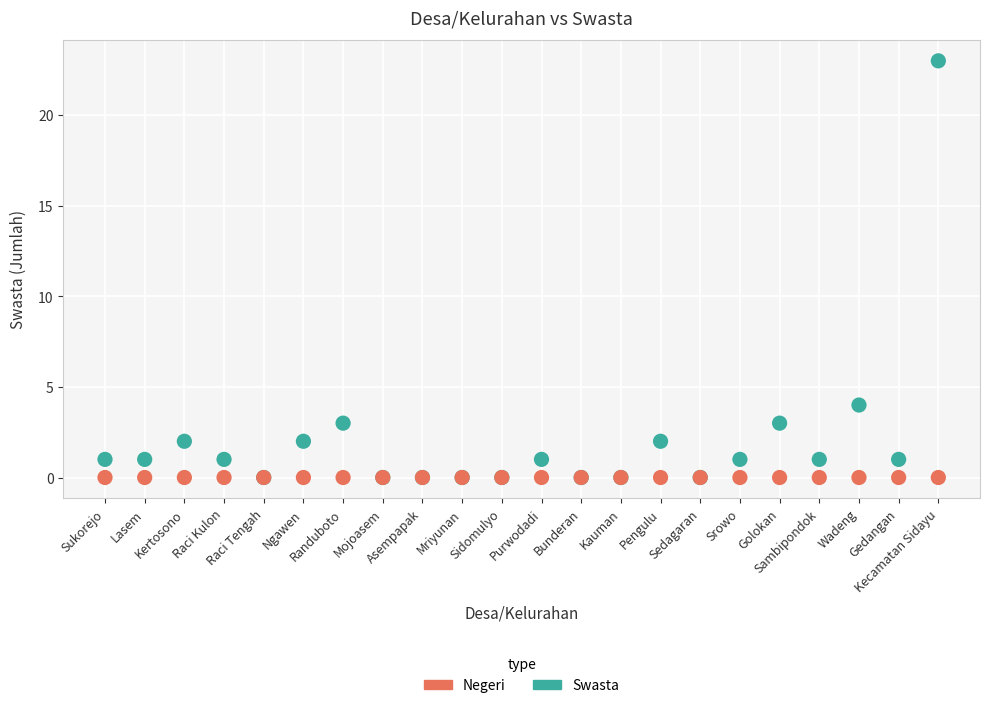

Across all series, what Y value is closest to 11?

4